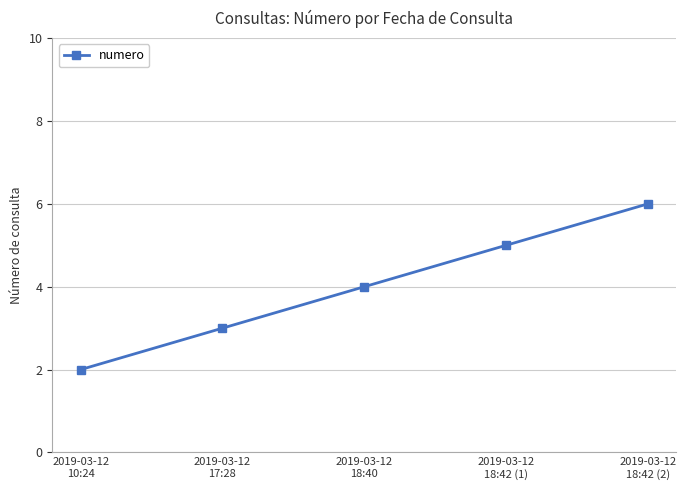

Is it true that the value at 2019-03-12
18:40 is 4?

True